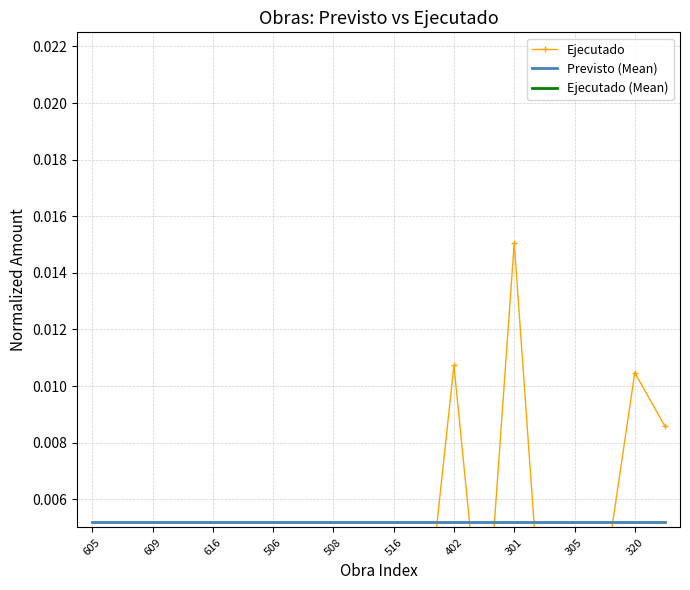

What position from the left is 507?

8